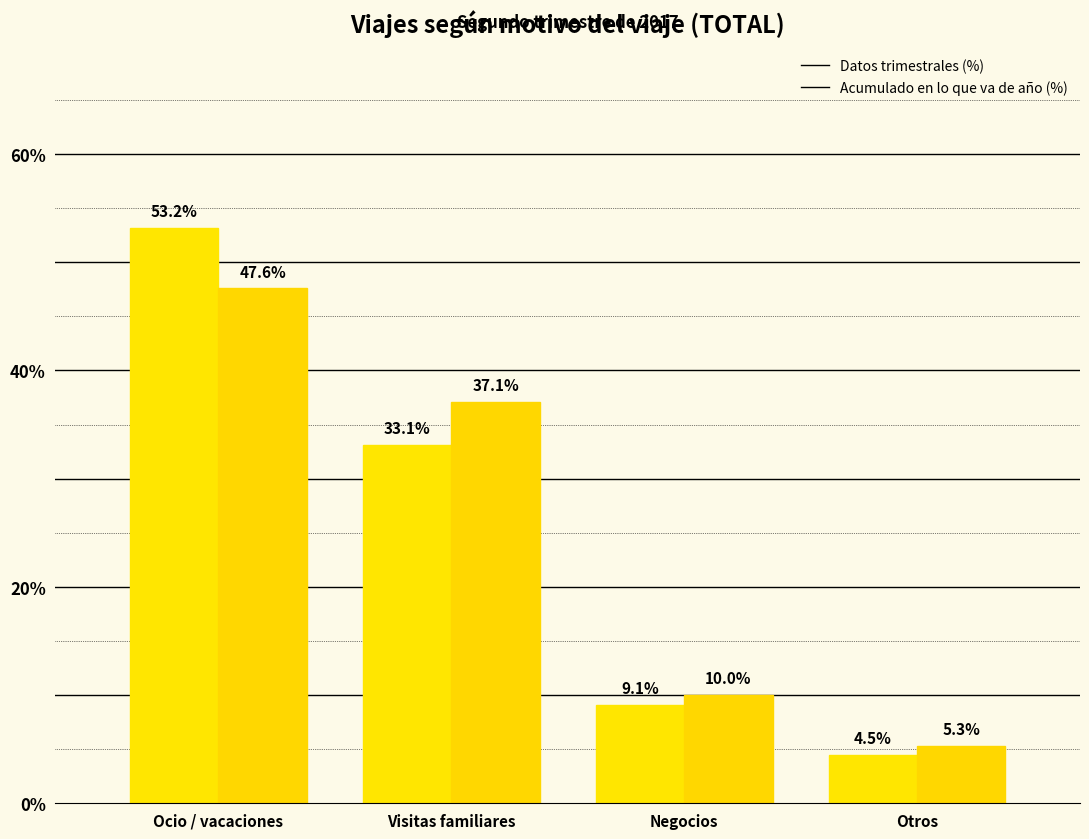

Are the bars grouped side by side (vs. stacked)?

Yes